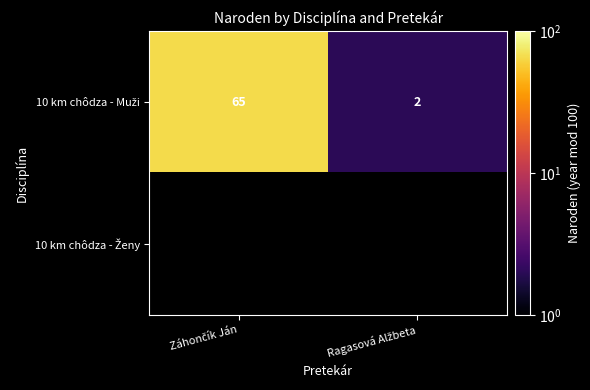

Read the 10 km chôdza - Muži value at Záhončík Ján.

65.0